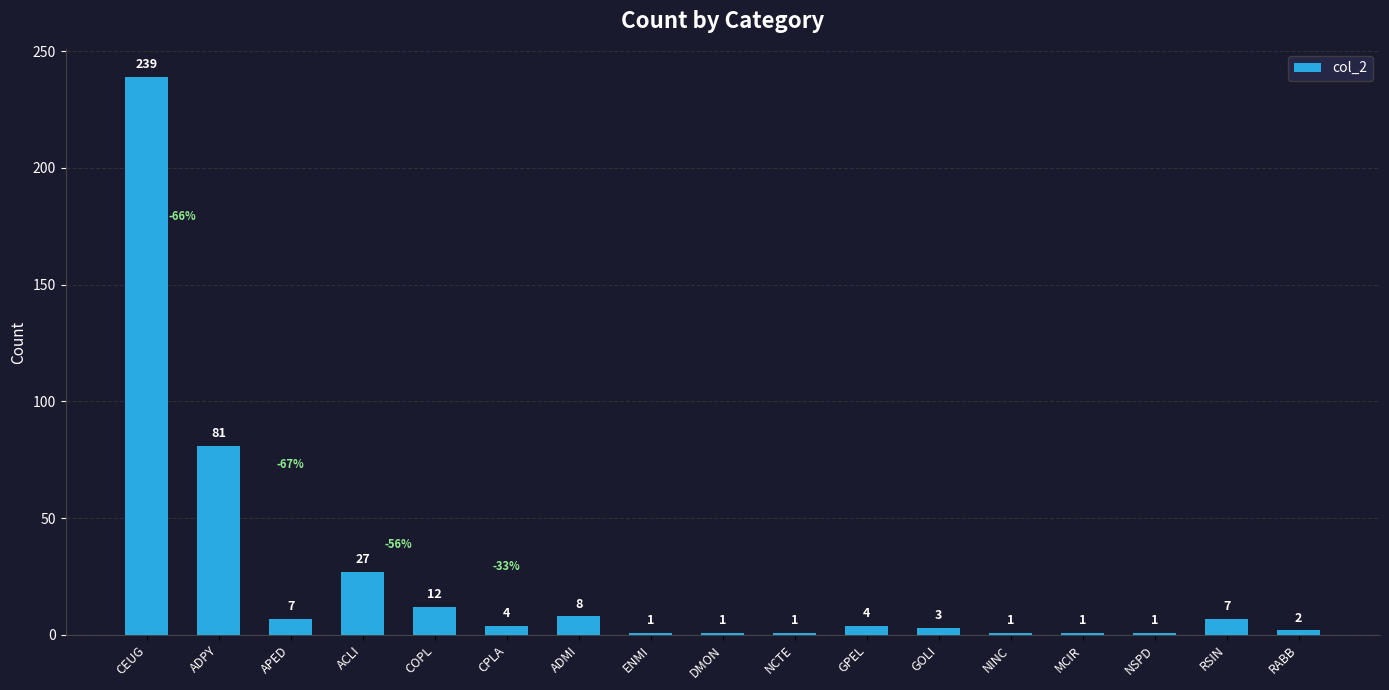

Is it true that the value at GOLI is 3?

True